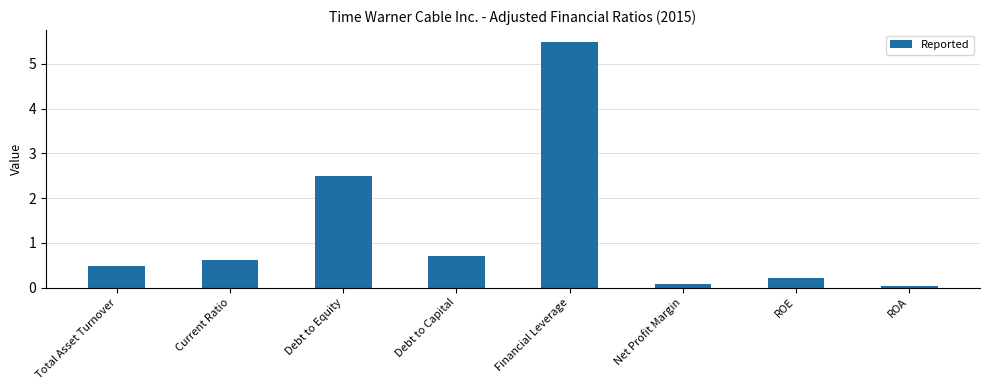

Which has a higher value, Debt to Equity or Financial Leverage?

Financial Leverage